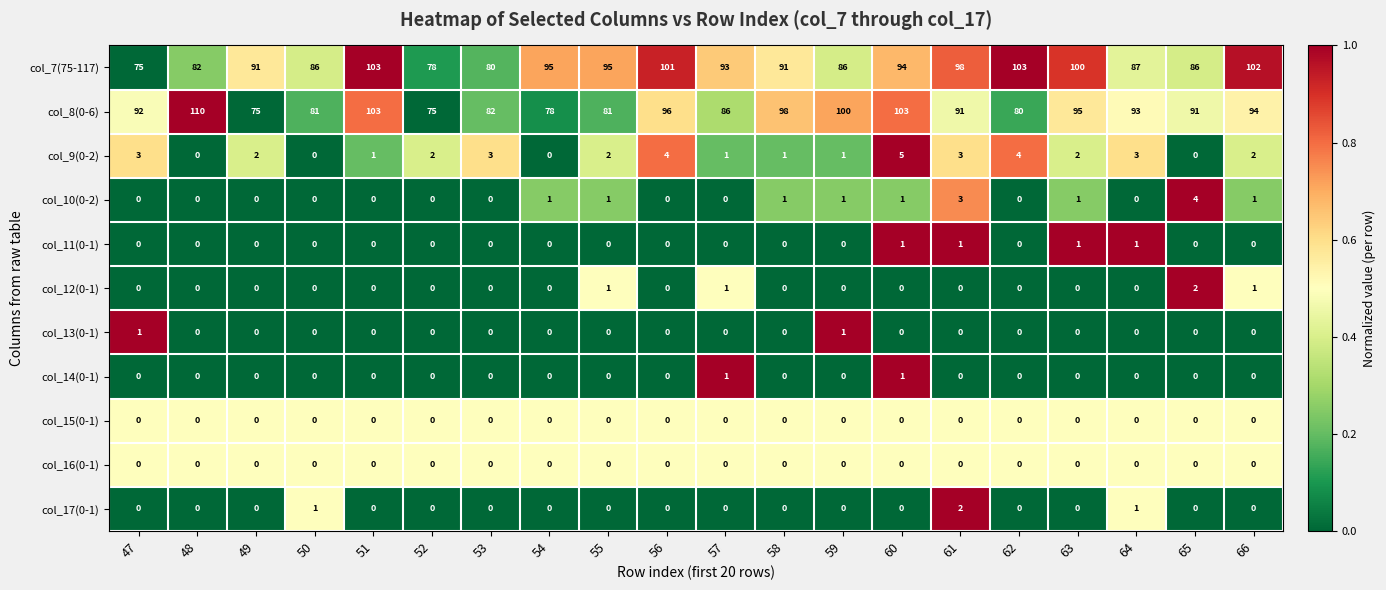

What is the sum of the col_9(0-2) values at 56 and 59?

5